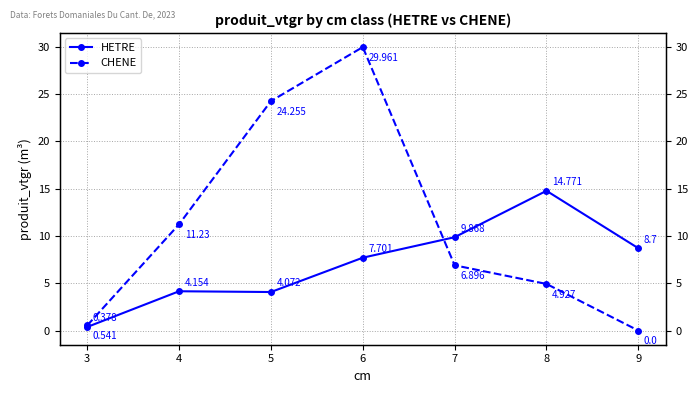

Between 9 and 8, which is larger?

8